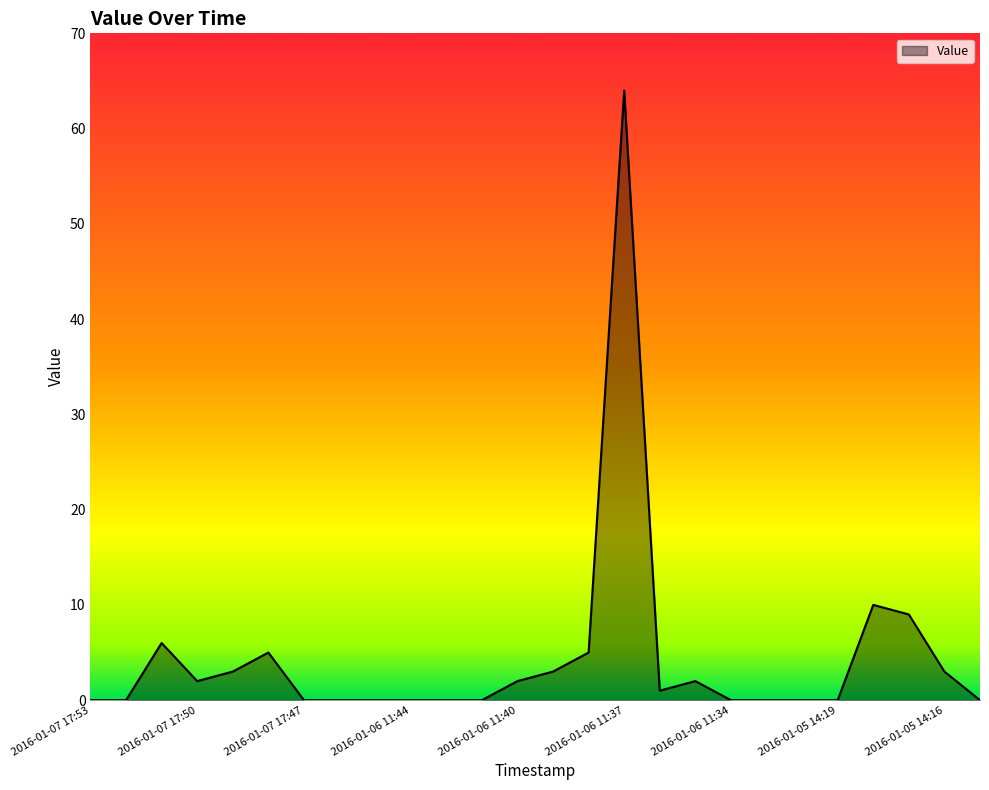

What is the difference between the maximum and minimum values?

64